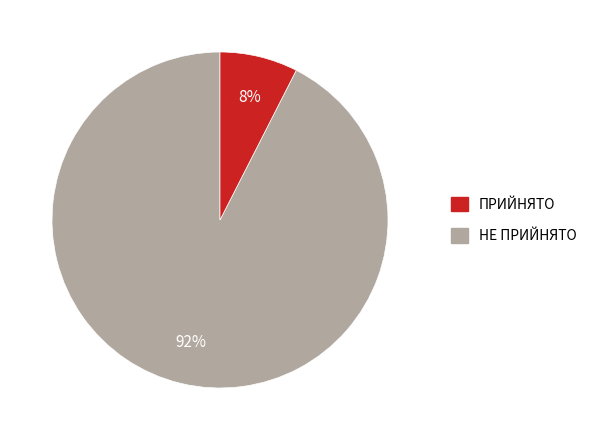

Rank the categories by value from highest to lowest.

ПРИЙНЯТО, НЕ ПРИЙНЯТО